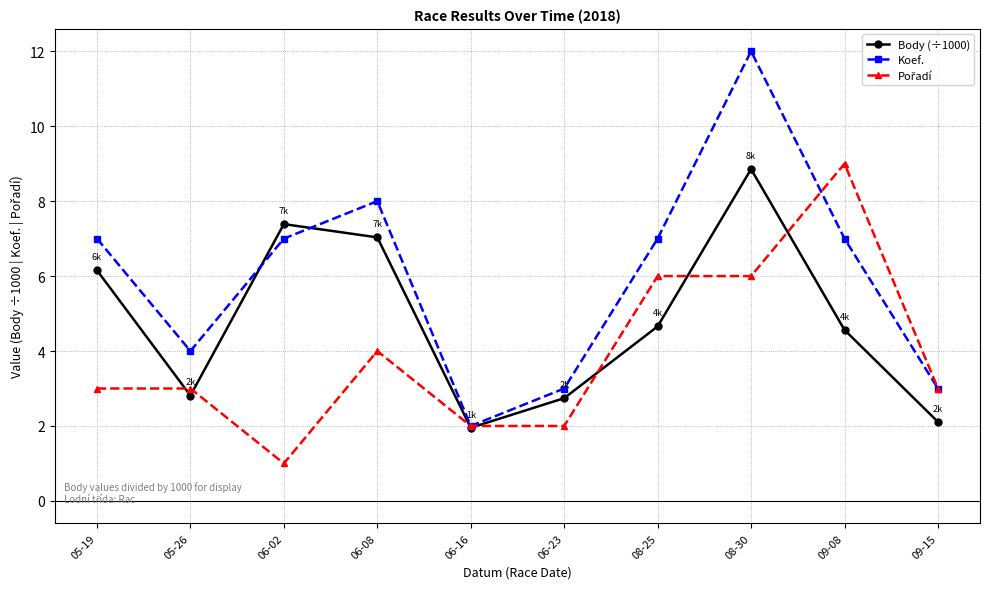

What is the difference between the maximum and minimum values in the Body (÷1000) series?

6.9